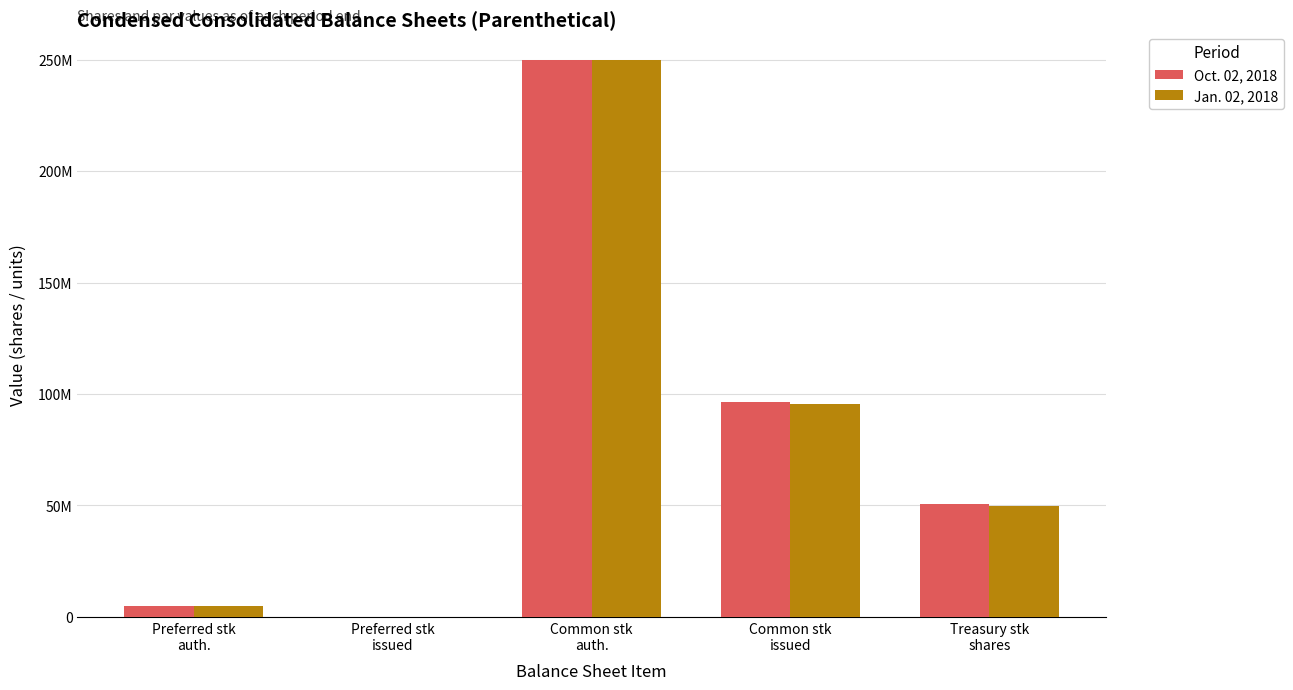

What is the total value across all series at Common stk
issued?

191800235